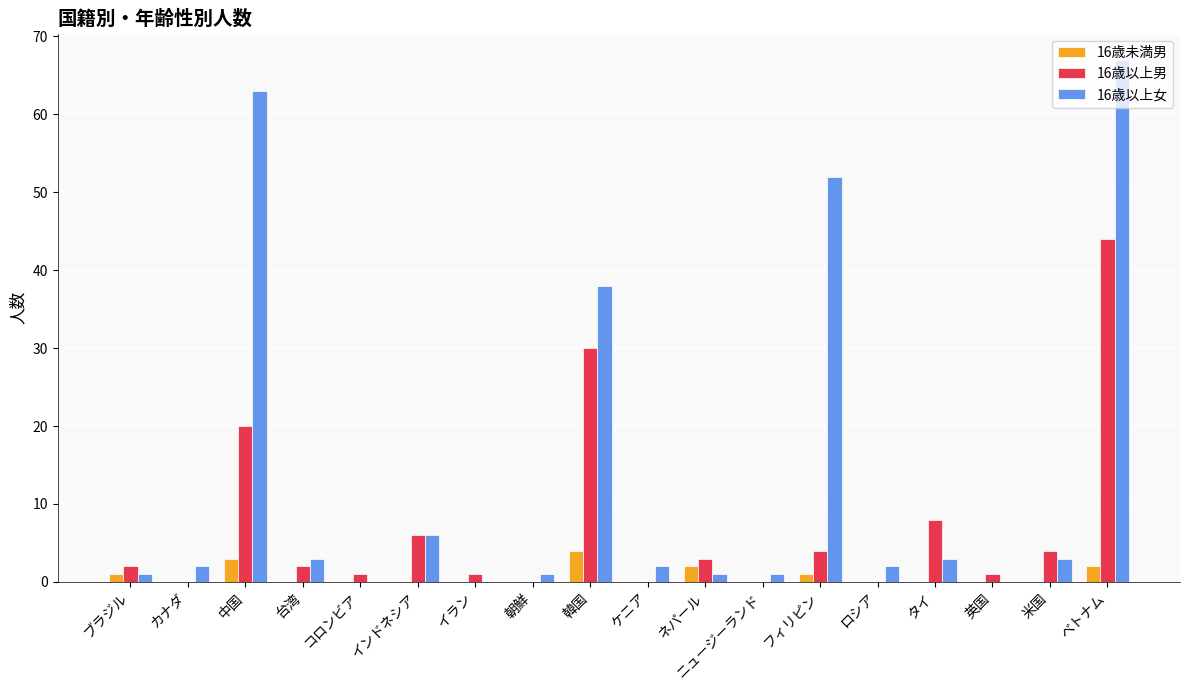

At which label is 16歳以上男 closest to 22?

中国